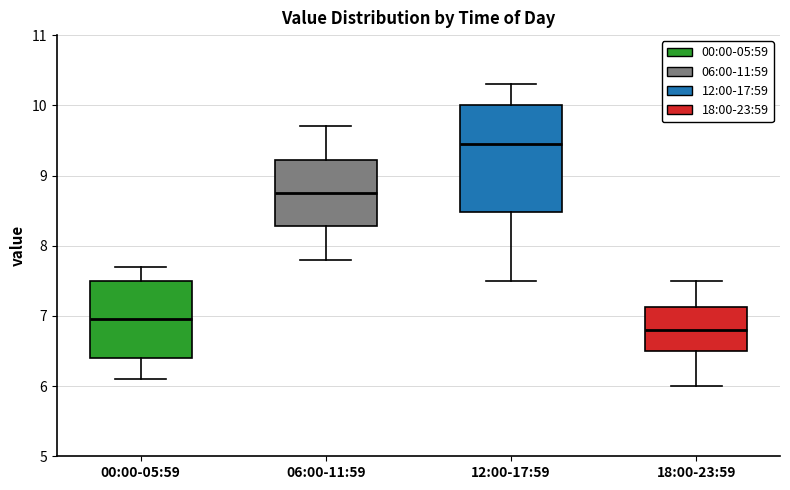

Reading left to right, read every box against the y-axis: the position of its median line, the range the box covers, and the ends of its whiskers. The values are not printed on the chart, so give them approximately, as read against the axis.

00:00-05:59: median 7.0, box 6.4 to 7.5, whiskers 6.1 to 7.7
06:00-11:59: median 8.8, box 8.3 to 9.2, whiskers 7.8 to 9.7
12:00-17:59: median 9.5, box 8.5 to 10.0, whiskers 7.5 to 10.3
18:00-23:59: median 6.8, box 6.5 to 7.1, whiskers 6.0 to 7.5